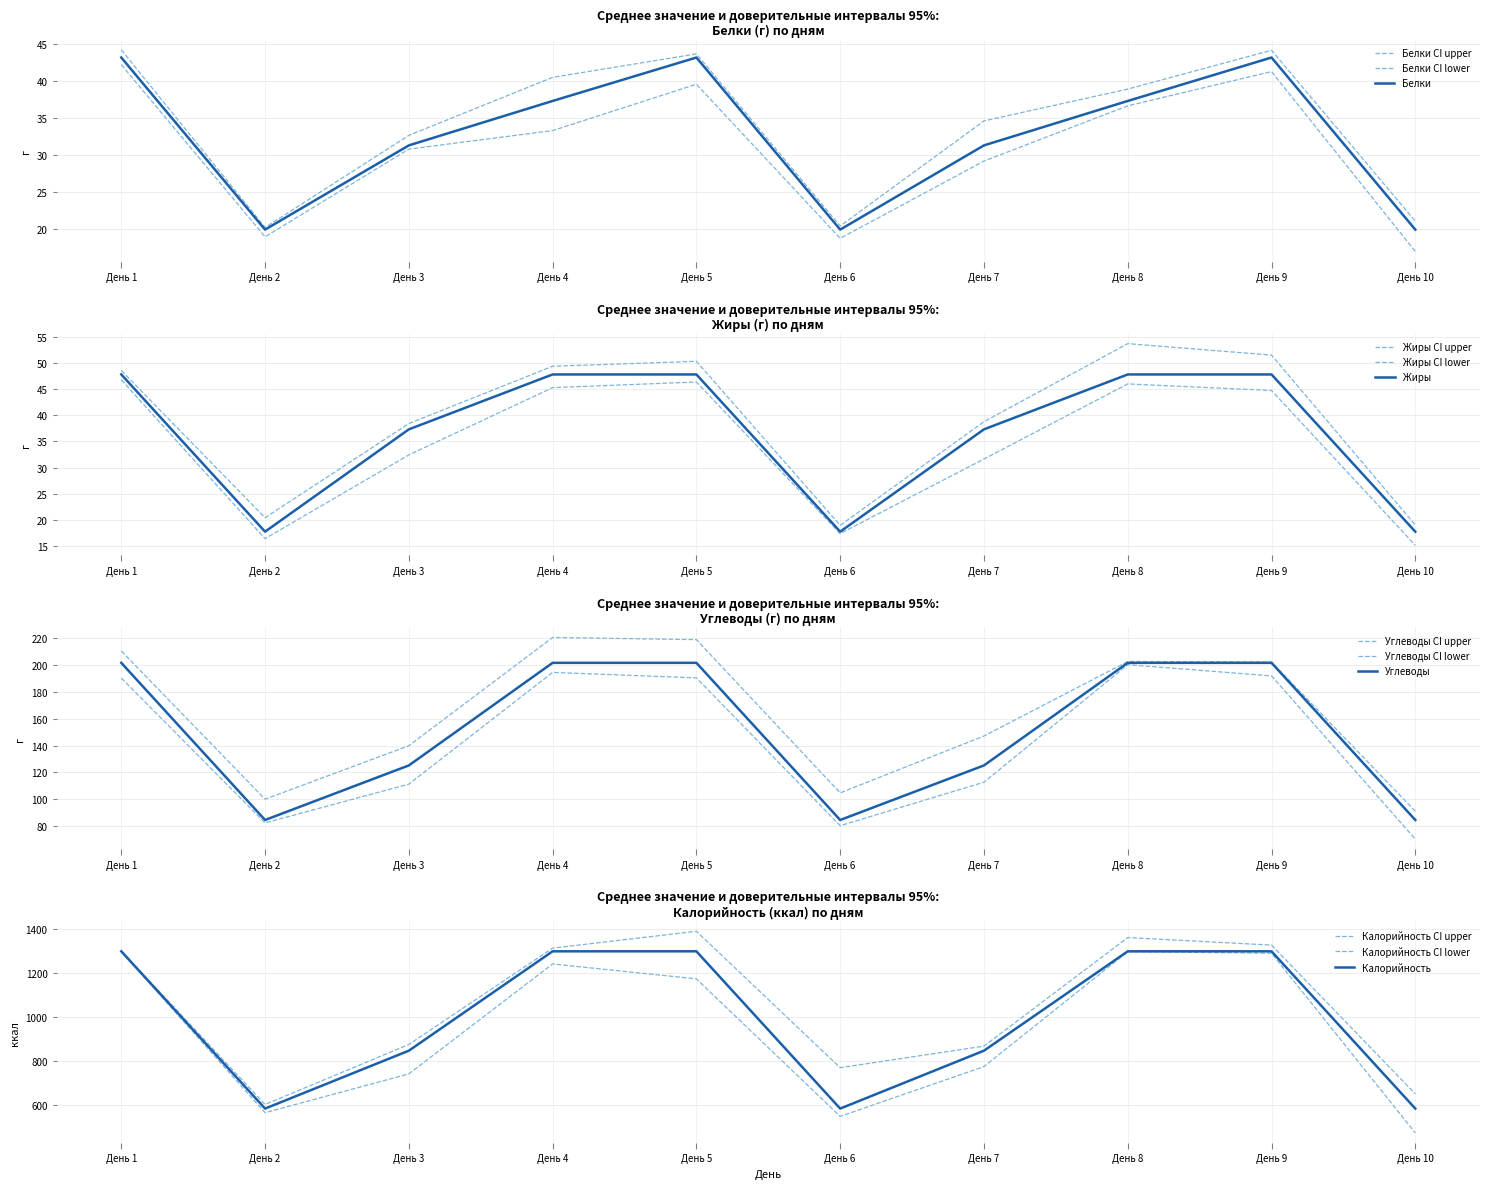

Which series has the widest spread of values?

Калорийность